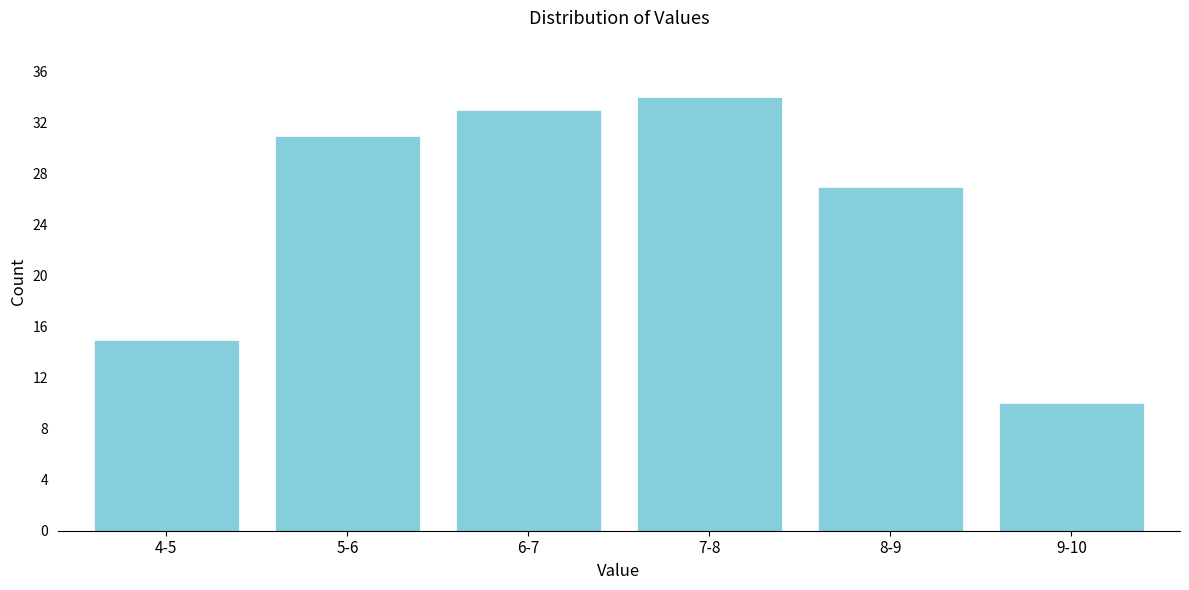

Reading left to right, list all the values displayed in this chart.

4-5=15	5-6=31	6-7=33	7-8=34	8-9=27	9-10=10